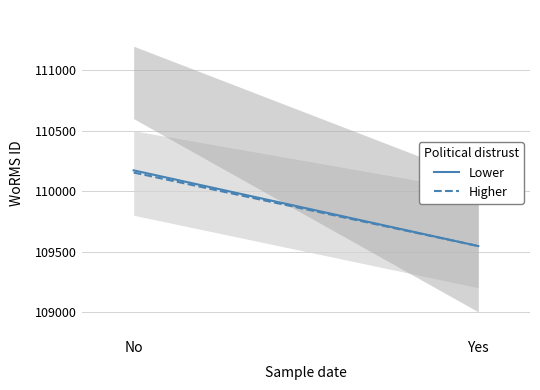

Reading right to left, what are all the values shown in this chart?

Lower: 109545	110172
Higher: 109545	110154